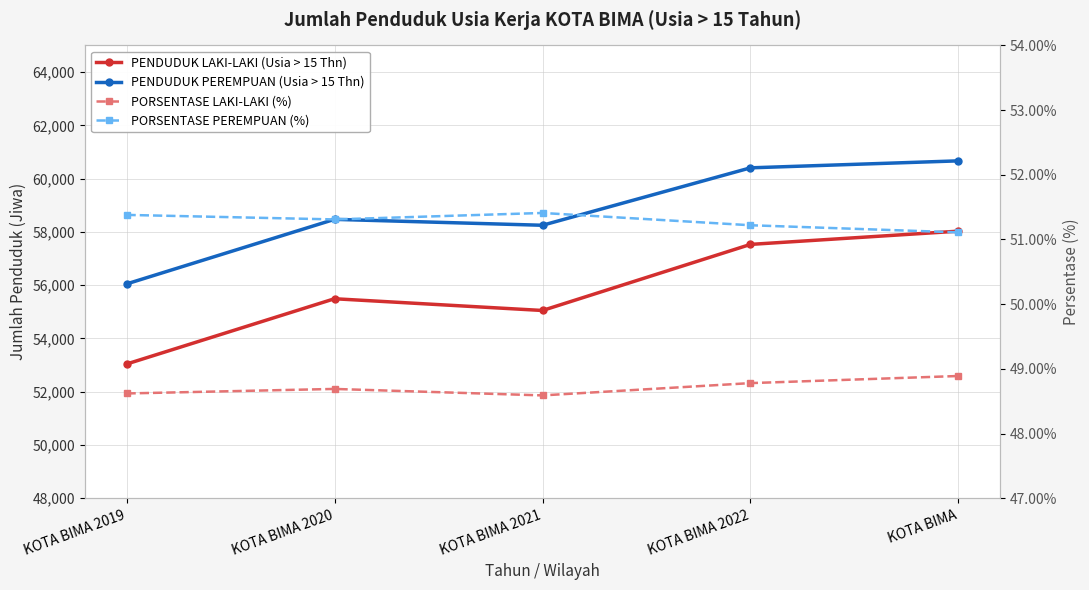

What is the difference between the highest and lowest values at KOTA BIMA 2021?

58199.4